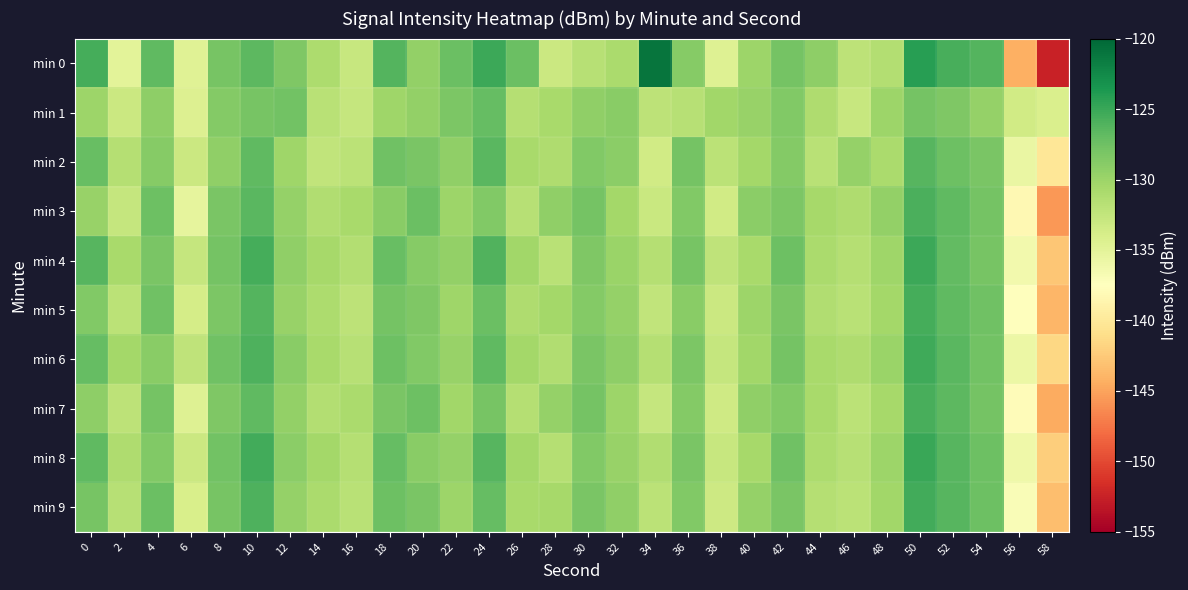

Reading left to right, transcribe all the data shown in this chart.

min 0: 0=-125.5	2=-134.9	4=-126.8	6=-134.7	8=-128.0	10=-126.6	12=-128.5	14=-131.0	16=-132.8	18=-126.2	20=-129.5	22=-127.4	24=-125.1	26=-127.4	28=-133.0	30=-131.6	32=-130.8	34=-121.0	36=-128.8	38=-134.5	40=-130.0	42=-127.9	44=-129.2	46=-132.2	48=-131.4	50=-124.2	52=-125.7	54=-126.2	56=-144.2	58=-152.5
min 1: 0=-130.1	2=-133.0	4=-129.2	6=-134.4	8=-128.7	10=-128.0	12=-127.8	14=-131.9	16=-132.6	18=-130.2	20=-129.5	22=-128.3	24=-127.1	26=-131.5	28=-130.8	30=-129.4	32=-128.9	34=-132.1	36=-131.7	38=-130.3	40=-129.8	42=-128.6	44=-131.2	46=-132.8	48=-130.1	50=-127.9	52=-128.4	54=-129.7	56=-133.5	58=-134.2
min 2: 0=-127.2	2=-131.5	4=-128.8	6=-133.1	8=-129.4	10=-126.8	12=-130.2	14=-132.4	16=-131.9	18=-127.6	20=-128.1	22=-129.3	24=-126.5	26=-130.7	28=-131.2	30=-128.5	32=-129.1	34=-133.4	36=-127.8	38=-132.0	40=-130.5	42=-128.7	44=-131.8	46=-129.6	48=-130.9	50=-126.3	52=-127.4	54=-128.2	56=-135.6	58=-140.1
min 3: 0=-129.8	2=-132.6	4=-127.4	6=-135.2	8=-128.1	10=-126.5	12=-129.7	14=-131.3	16=-130.8	18=-128.9	20=-127.3	22=-130.1	24=-128.5	26=-131.7	28=-129.3	30=-127.8	32=-130.4	34=-132.9	36=-128.6	38=-133.5	40=-129.1	42=-128.3	44=-130.6	46=-131.1	48=-129.5	50=-125.8	52=-126.7	54=-127.9	56=-138.3	58=-145.7
min 4: 0=-126.4	2=-130.8	4=-128.2	6=-132.7	8=-127.9	10=-125.6	12=-129.3	14=-130.6	16=-131.4	18=-127.2	20=-128.8	22=-129.5	24=-126.1	26=-130.3	28=-131.8	30=-128.4	32=-129.9	34=-131.6	36=-128.0	38=-132.3	40=-130.7	42=-127.5	44=-130.9	46=-131.5	48=-130.2	50=-125.1	52=-126.9	54=-128.0	56=-136.4	58=-142.8
min 5: 0=-128.5	2=-131.9	4=-127.6	6=-133.8	8=-128.3	10=-126.2	12=-129.8	14=-131.0	16=-132.1	18=-127.8	20=-128.4	22=-130.2	24=-127.3	26=-131.1	28=-130.5	30=-128.7	32=-129.6	34=-132.4	36=-128.9	38=-133.0	40=-130.0	42=-128.1	44=-131.3	46=-131.8	48=-130.4	50=-125.5	52=-126.8	54=-127.6	56=-137.5	58=-143.9
min 6: 0=-127.1	2=-130.4	4=-128.9	6=-132.2	8=-127.6	10=-125.9	12=-129.0	14=-130.8	16=-131.7	18=-127.4	20=-128.6	22=-129.8	24=-126.8	26=-130.5	28=-131.3	30=-128.2	32=-129.2	34=-131.5	36=-128.3	38=-132.6	40=-130.3	42=-127.9	44=-130.7	46=-131.2	48=-129.9	50=-125.3	52=-126.5	54=-127.7	56=-135.8	58=-141.6
min 7: 0=-129.2	2=-132.1	4=-127.8	6=-134.5	8=-128.4	10=-126.7	12=-129.5	14=-131.4	16=-130.9	18=-128.1	20=-127.5	22=-130.3	24=-128.0	26=-131.6	28=-129.7	30=-127.9	32=-130.1	34=-132.7	36=-128.7	38=-133.3	40=-129.4	42=-128.5	44=-130.8	46=-131.9	48=-130.6	50=-125.7	52=-126.6	54=-127.8	56=-137.9	58=-144.5
min 8: 0=-126.8	2=-131.2	4=-128.5	6=-133.0	8=-127.7	10=-125.4	12=-129.1	14=-130.5	16=-131.6	18=-127.1	20=-128.9	22=-129.6	24=-126.3	26=-130.4	28=-131.5	30=-128.6	32=-129.8	34=-131.3	36=-128.2	38=-132.8	40=-130.6	42=-127.6	44=-131.0	46=-131.7	48=-130.1	50=-125.0	52=-126.4	54=-127.5	56=-136.0	58=-142.2
min 9: 0=-128.0	2=-131.7	4=-127.3	6=-134.0	8=-128.0	10=-126.0	12=-129.6	14=-130.9	16=-131.8	18=-127.5	20=-128.2	22=-130.0	24=-127.0	26=-130.8	28=-130.6	30=-128.1	32=-129.3	34=-132.0	36=-128.5	38=-133.2	40=-129.6	42=-128.2	44=-131.5	46=-132.0	48=-130.3	50=-125.4	52=-126.3	54=-127.4	56=-137.0	58=-143.3